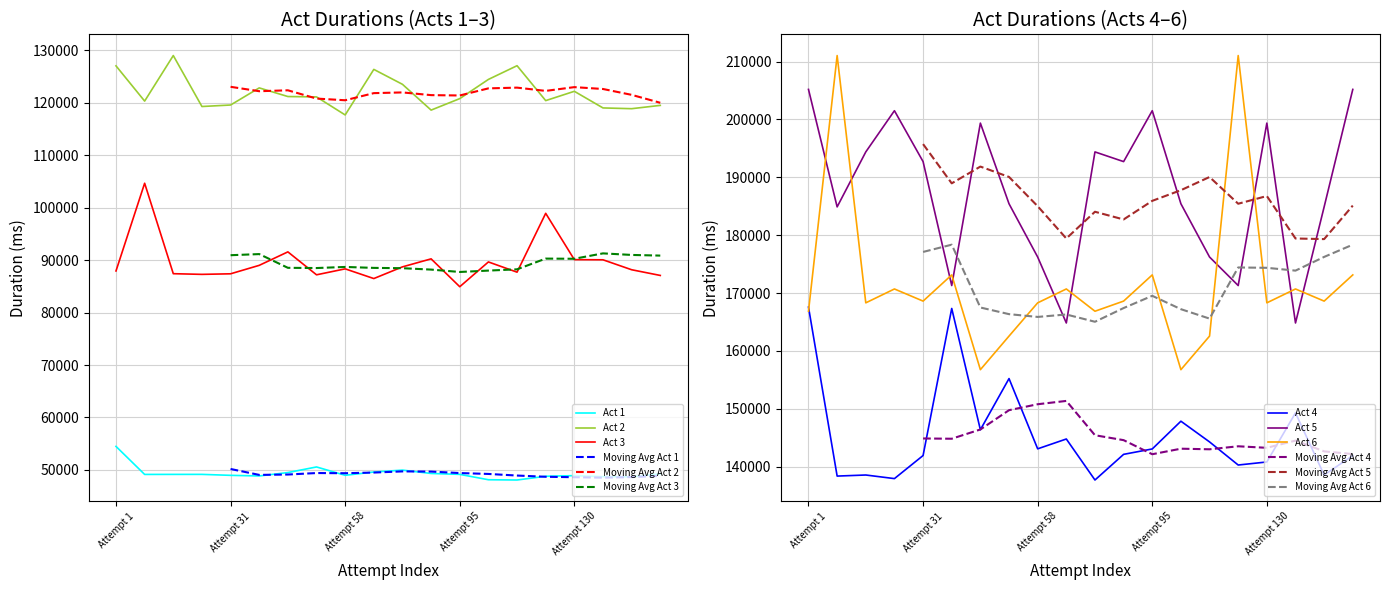

The Act 6 series shows 173137 at Attempt 169. True or false?

True